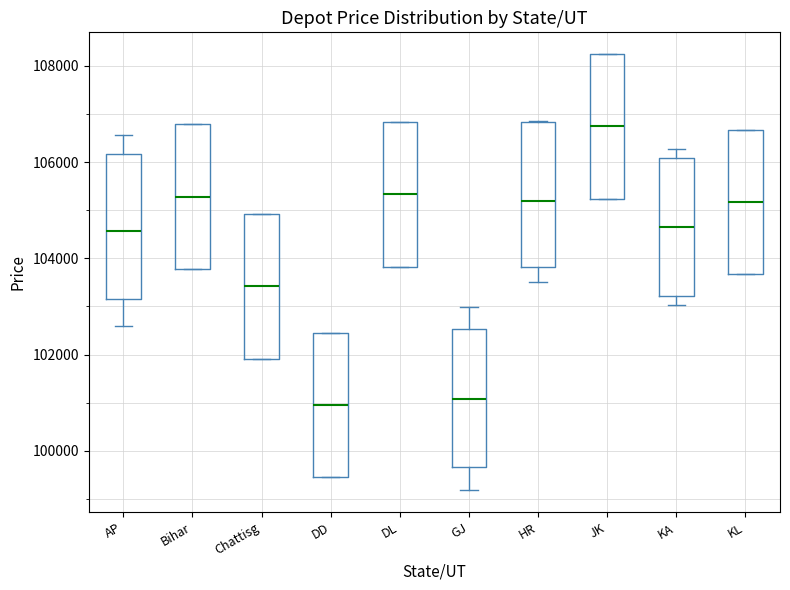

Which box's median line is the highest?

JK